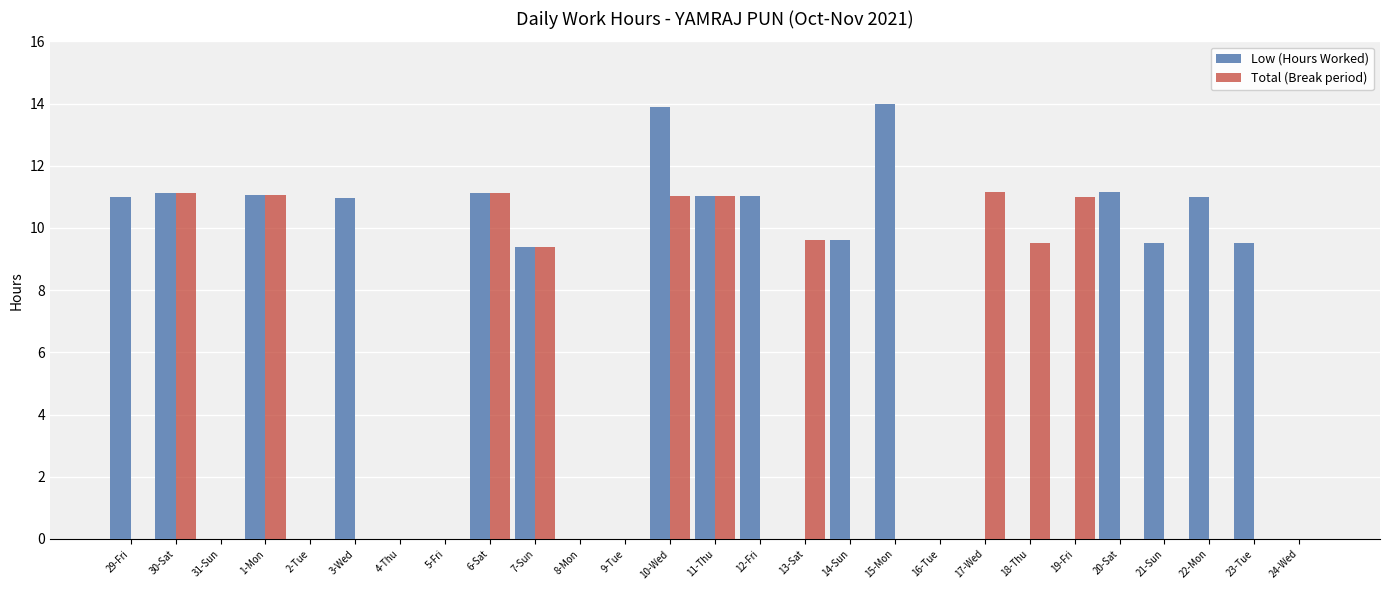

Is it true that Low (Hours Worked) equals 0.0 at 18-Thu?

True